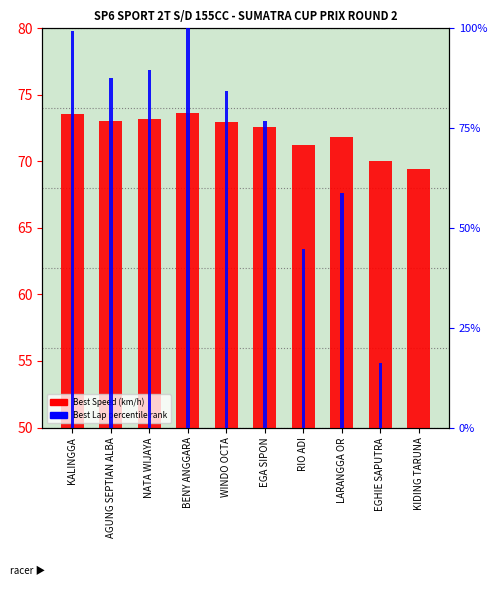

What is the average value of the Best Lap percentile rank series?

65.7